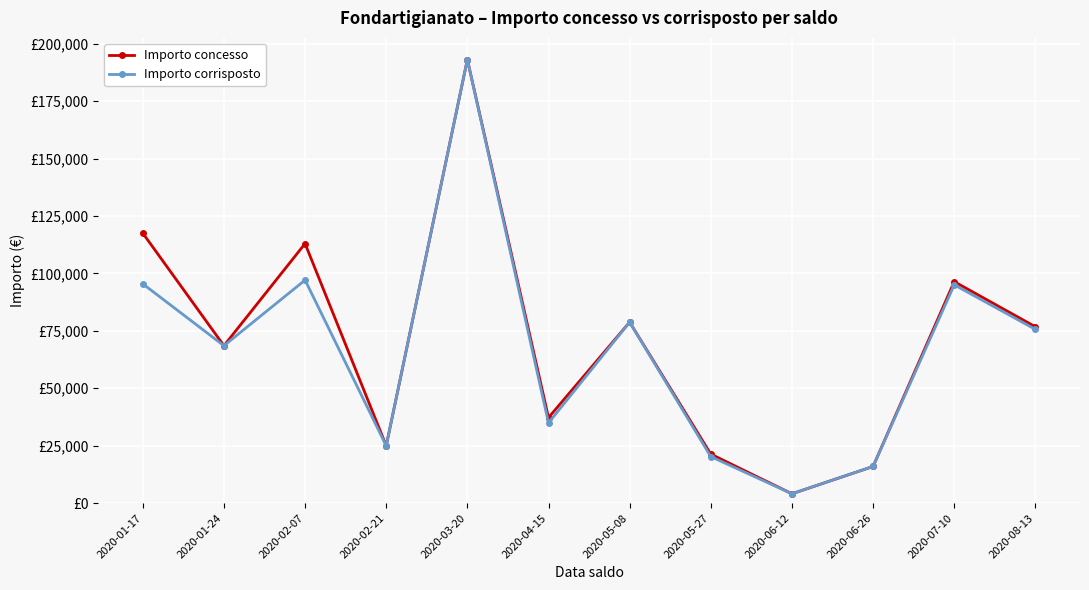

Rank the series by their maximum value, from highest to lowest.

Importo concesso, Importo corrisposto